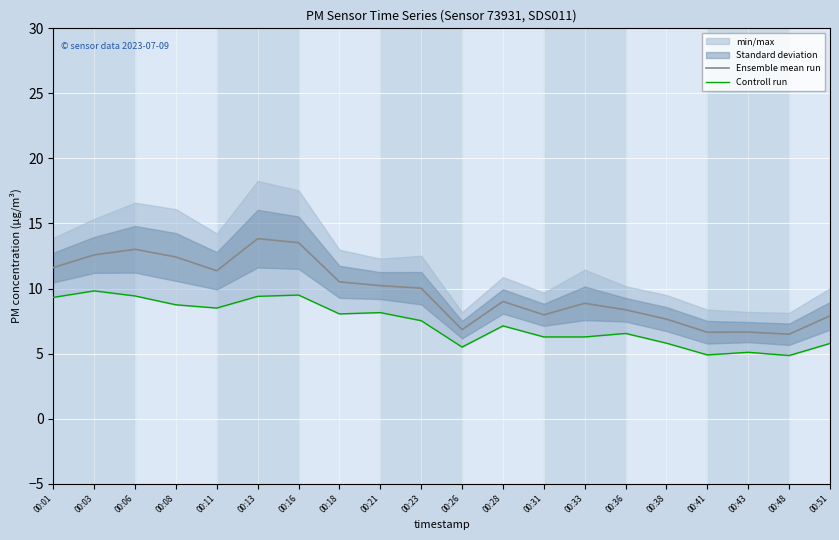

How many interior local peaks does the Controll run series have?

6